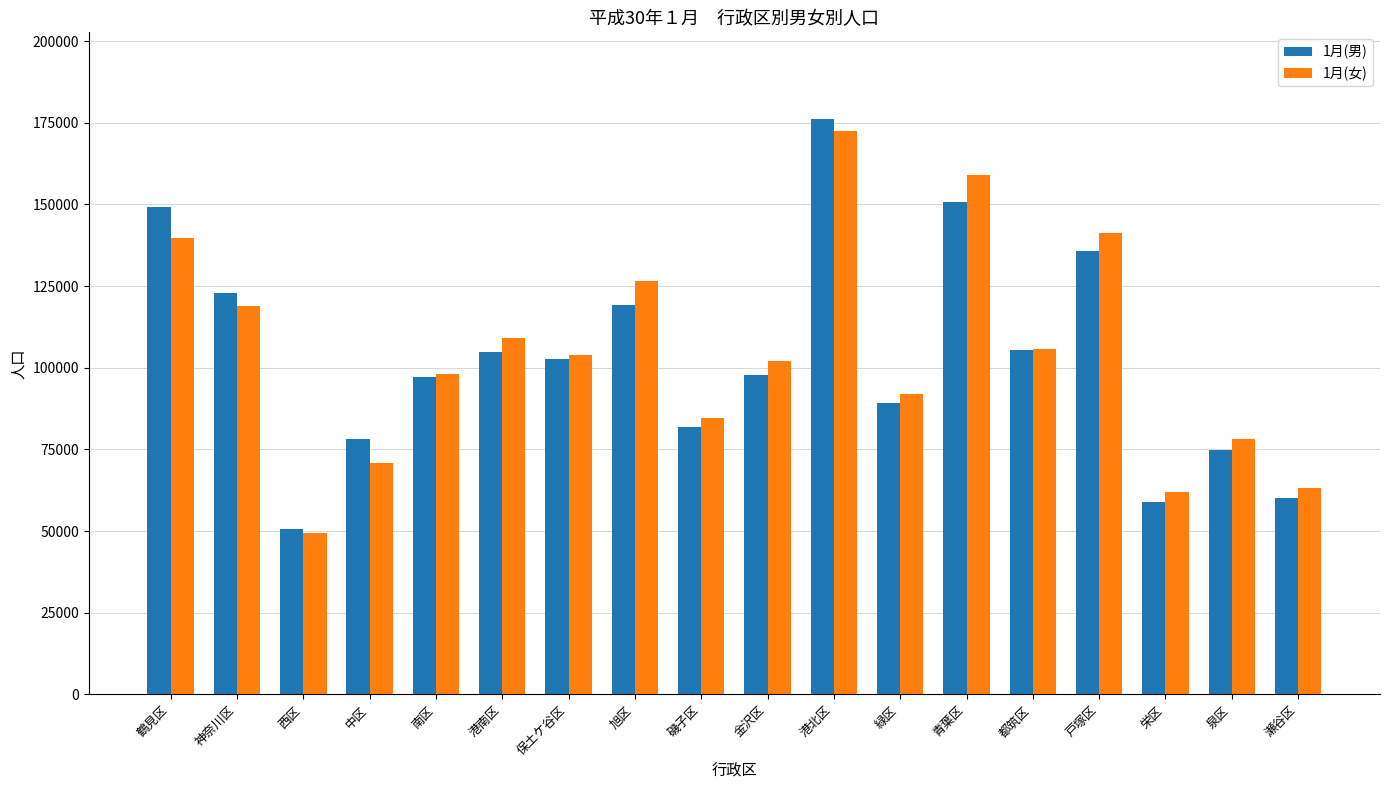

What is the difference between the second highest and minimum values in the 1月(男) series?

100096